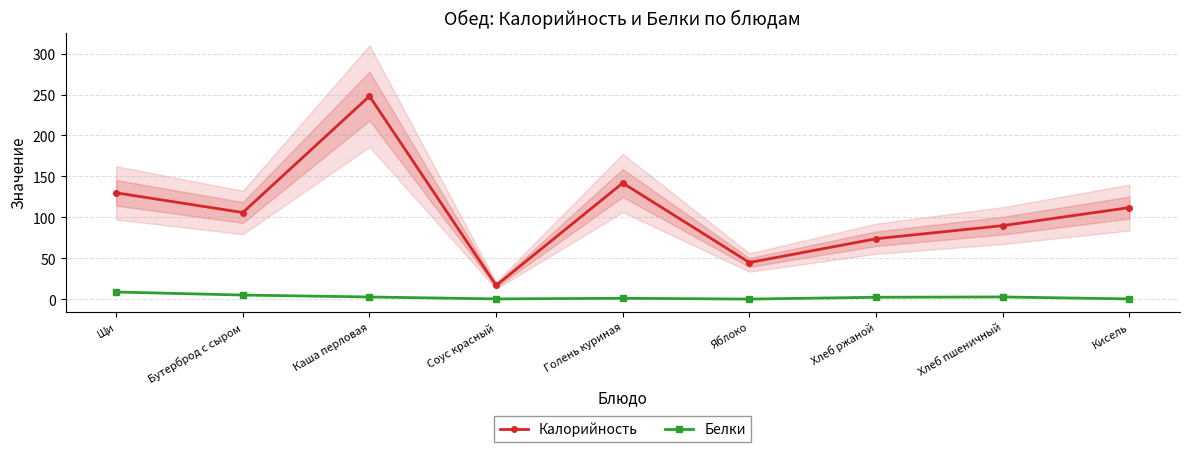

Reading right to left, transcribe all the data shown in this chart.

Калорийность: Кисель=112.0	Хлеб пшеничный=90.0	Хлеб ржаной=74.0	Яблоко=45.0	Голень куриная=142.0	Соус красный=17.0	Каша перловая=248.0	Бутерброд с сыром=106.0	Щи=130.0
Белки: Кисель=0.6	Хлеб пшеничный=3.0	Хлеб ржаной=2.6	Яблоко=0.4	Голень куриная=1.4	Соус красный=0.6	Каша перловая=2.9	Бутерброд с сыром=5.3	Щи=9.0